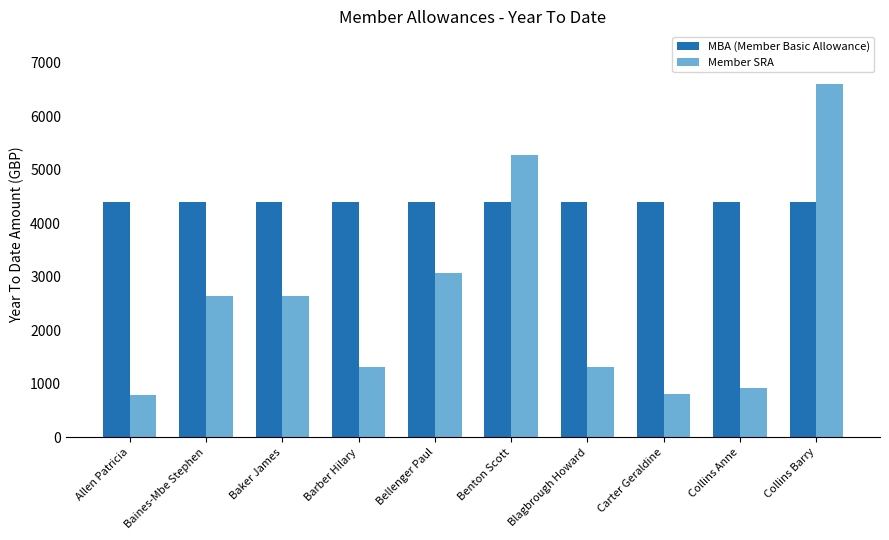

What is the difference between the second highest and minimum values in the Member SRA series?

4478.8